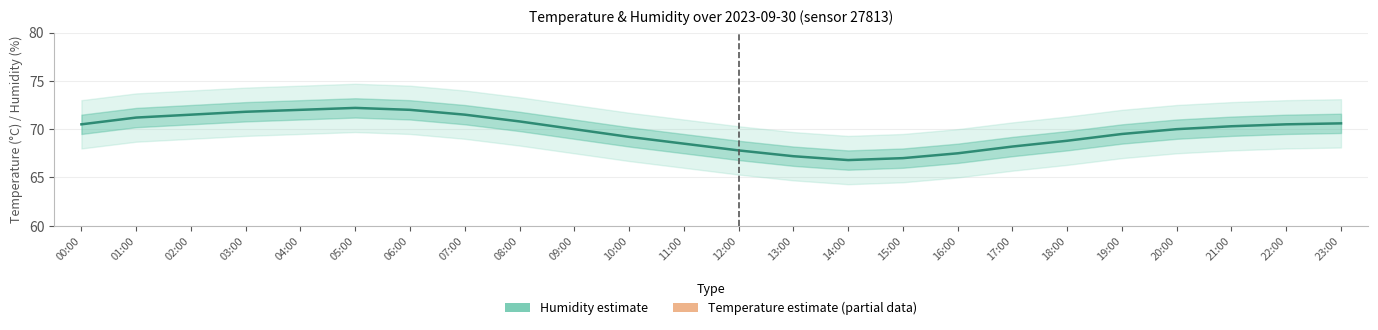

What is the approximate value of Temperature (estimate based on partial data) at 05:00?

14.0